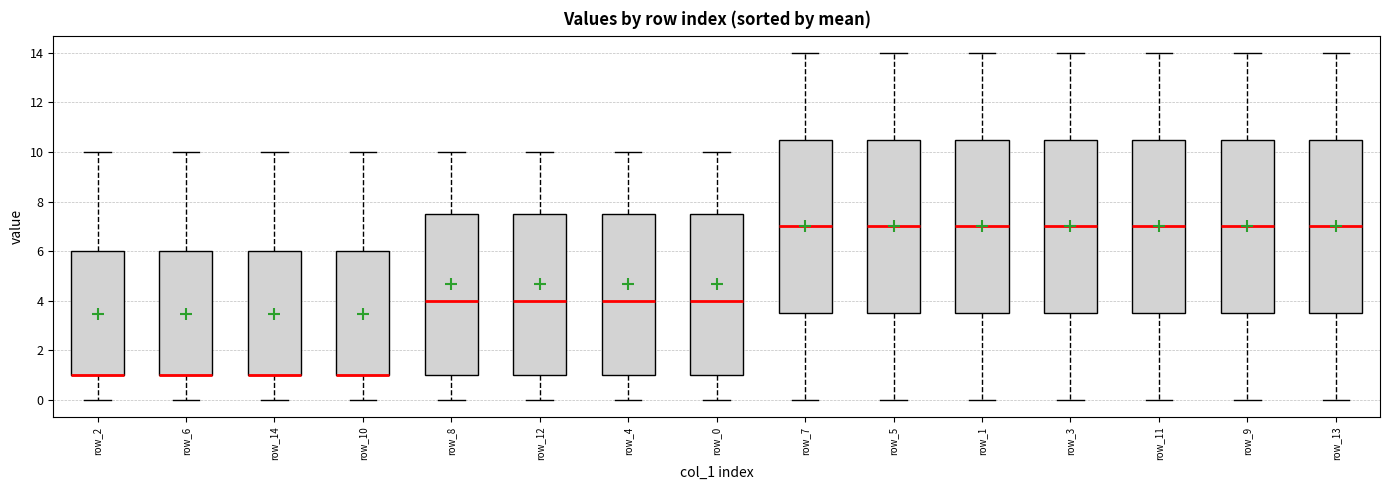

Where does the median line of the box for row_12 sit on the y-axis? The values are not printed on the chart, so give them approximately, as read against the axis.

4.0